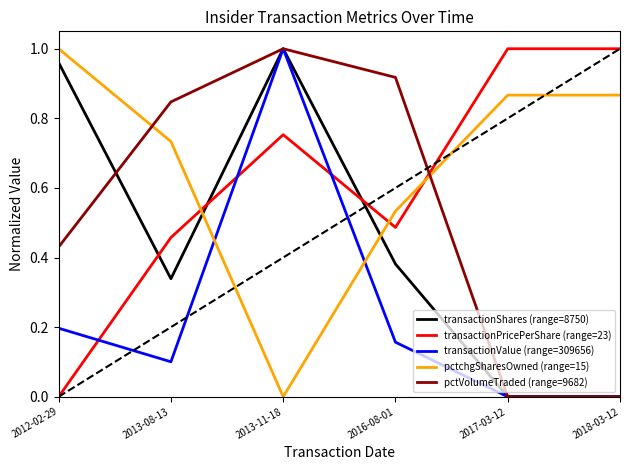

What are all the series names shown in the legend?

transactionShares (range=8750), transactionPricePerShare (range=23), transactionValue (range=309656), pctchgSharesOwned (range=15), pctVolumeTraded (range=9682)